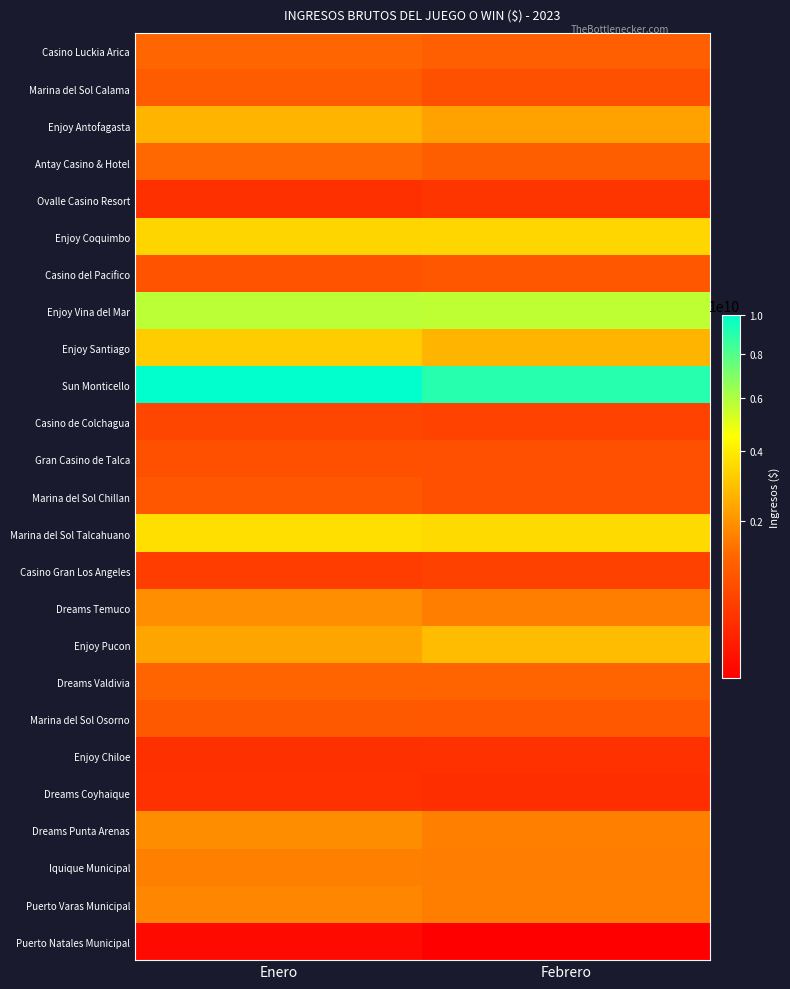

What is the total value across all series at Febrero?

46673266716